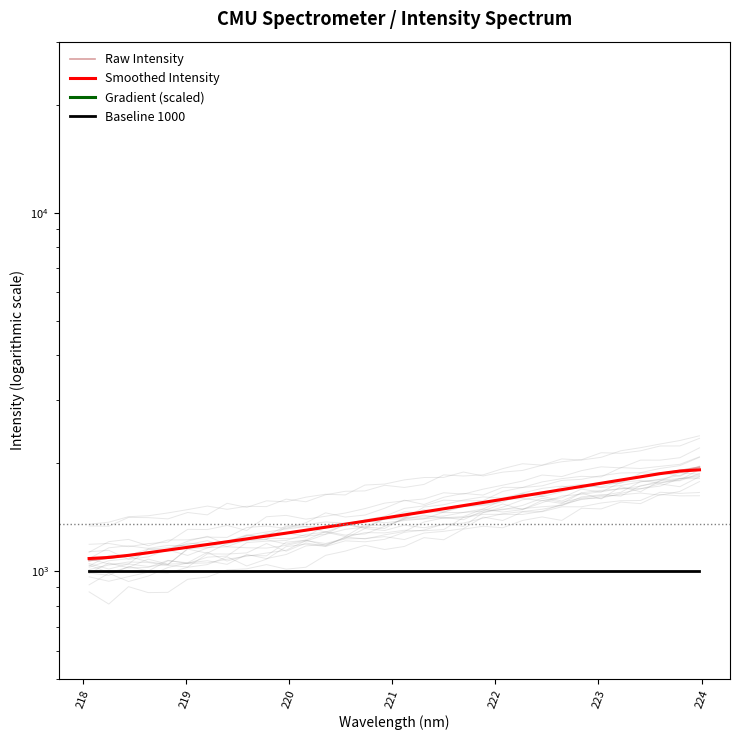

Reading right to left, transcribe all the data shown in this chart.

Raw Intensity: 1948.6	1907.1	1869.6	1831.2	1793.4	1756.9	1721.9	1687.1	1651.6	1618.1	1585.4	1553.4	1520.2	1491.1	1462.7	1433.4	1405.0	1377.2	1350.9	1324.6	1299.1	1274.7	1251.5	1229.3	1206.6	1185.3	1163.5	1143.9	1125.1	1104.5	1087.1	1069.9
Smoothed Intensity: 1916.2	1901.0	1870.0	1831.7	1794.6	1758.1	1722.2	1687.1	1652.8	1619.1	1585.7	1553.6	1522.5	1492.1	1462.5	1433.9	1405.8	1378.2	1351.3	1325.3	1300.2	1275.8	1252.2	1229.5	1207.2	1185.7	1164.9	1144.5	1124.8	1106.1	1091.3	1083.7
Gradient (scaled): 326652.4	311155.6	299327.5	300572.0	293056.3	281796.0	274981.0	277232.7	272036.4	260901.3	255075.5	256839.7	245437.0	226554.5	227222.6	227628.1	221650.7	213025.3	207231.5	204325.0	196732.8	187253.3	178946.4	177330.6	173357.2	169941.8	163288.5	151107.5	155271.8	149871.5	136659.0	136142.8
Baseline 1000: 1000.0	1000.0	1000.0	1000.0	1000.0	1000.0	1000.0	1000.0	1000.0	1000.0	1000.0	1000.0	1000.0	1000.0	1000.0	1000.0	1000.0	1000.0	1000.0	1000.0	1000.0	1000.0	1000.0	1000.0	1000.0	1000.0	1000.0	1000.0	1000.0	1000.0	1000.0	1000.0